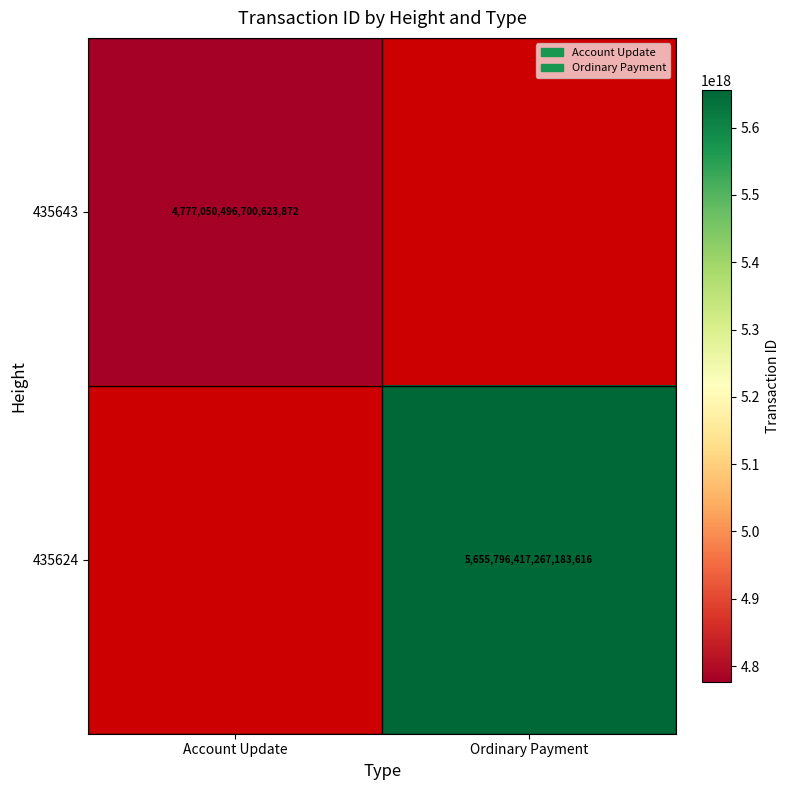

At how many categories does at least one series exceed 5004216223313406976?

1